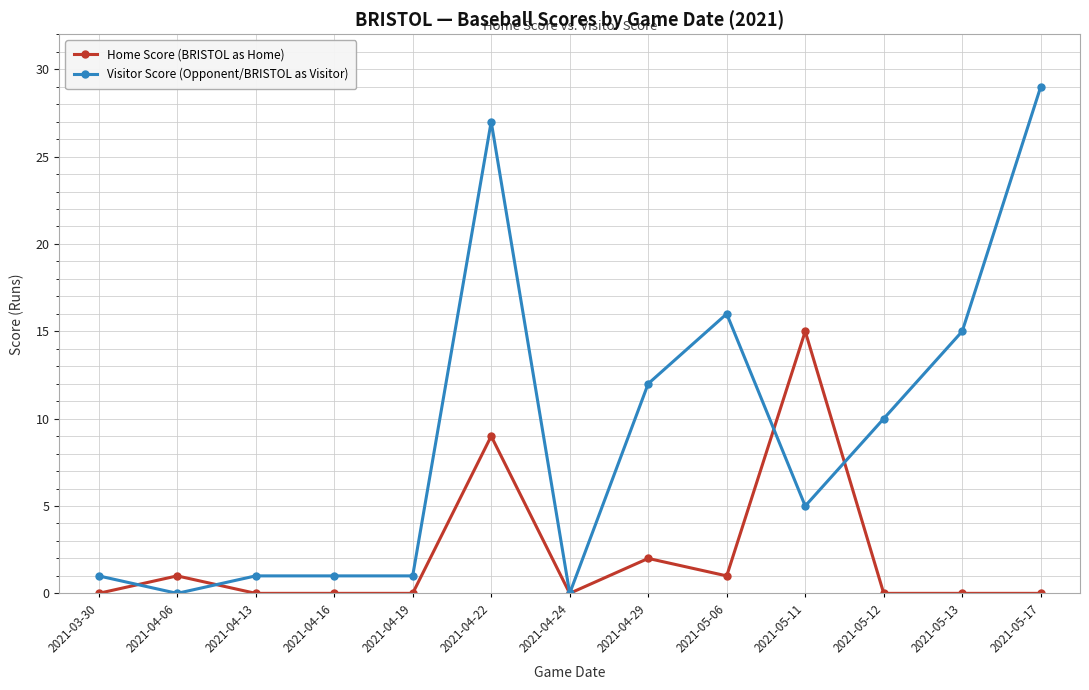

Which category has the highest value in the Visitor Score (Opponent/BRISTOL as Visitor) series?

2021-05-17